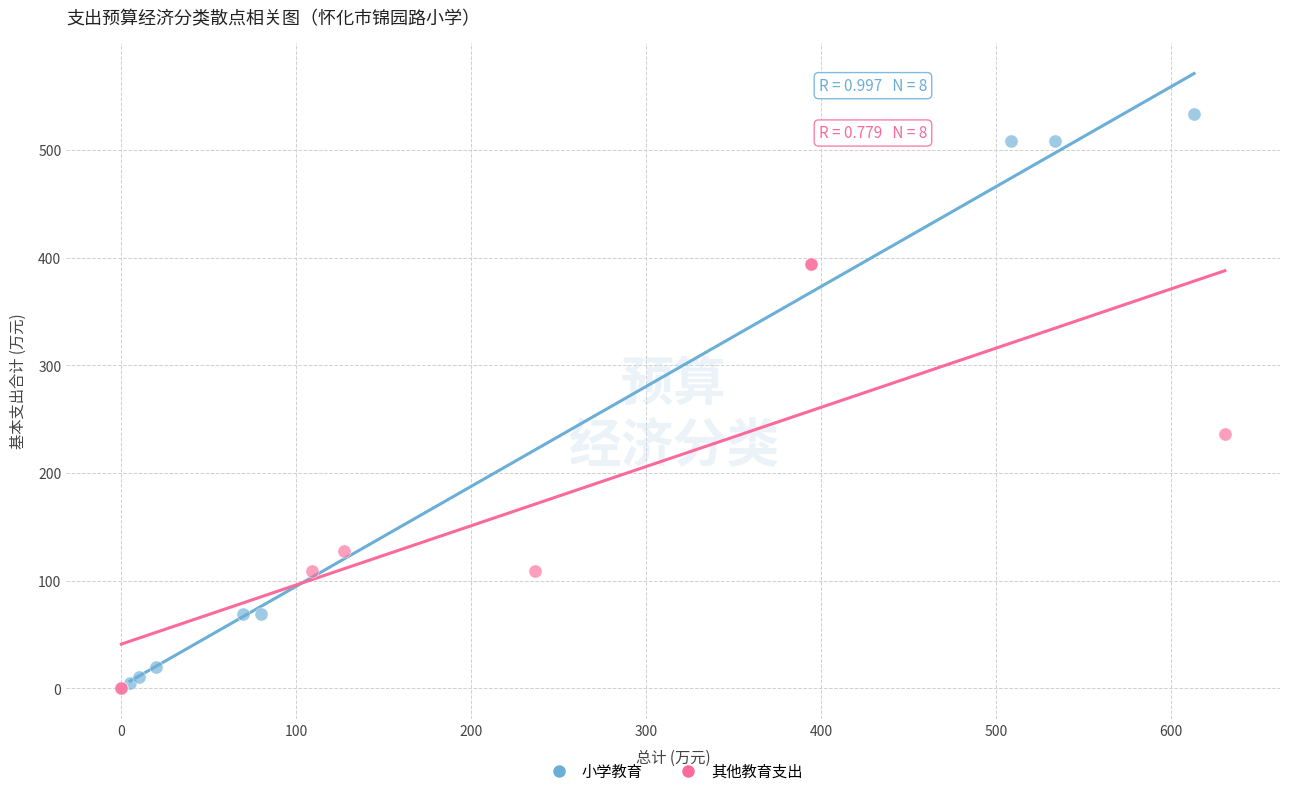

Which series has the largest Y range (max minus min)?

小学教育